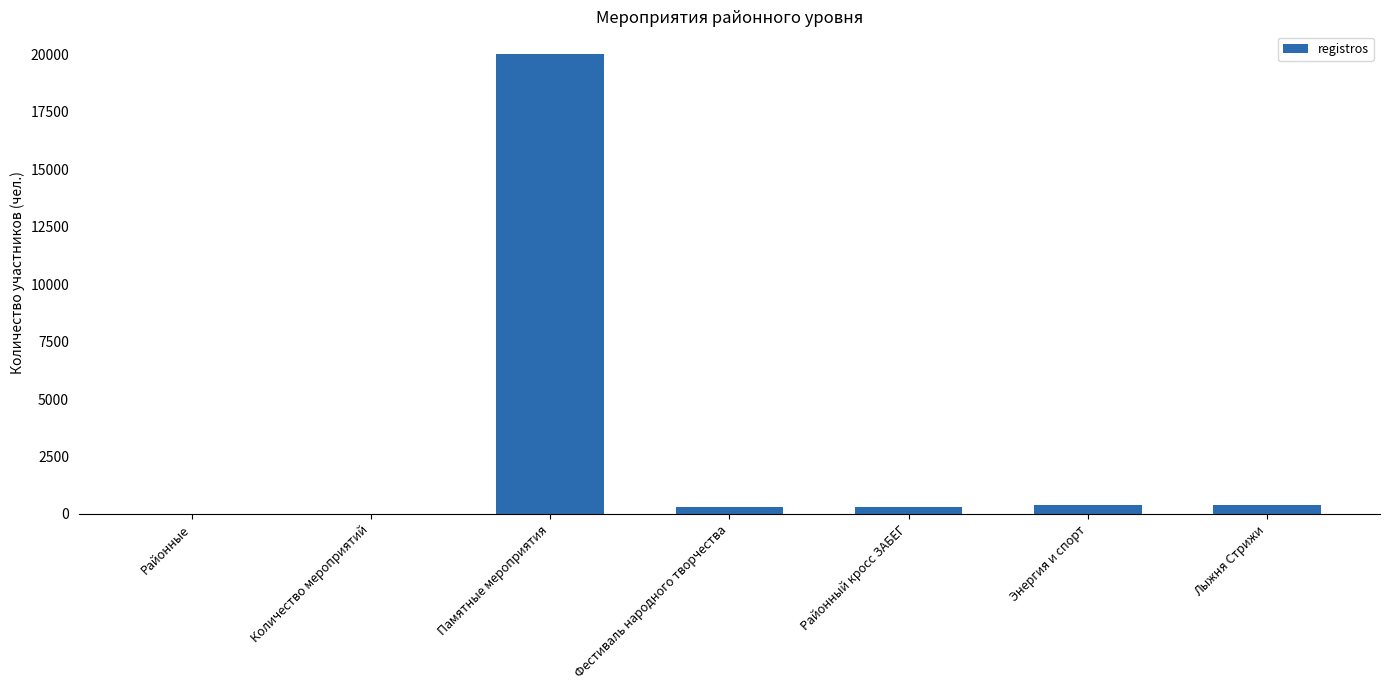

Which label corresponds to the largest value in the chart?

Памятные мероприятия